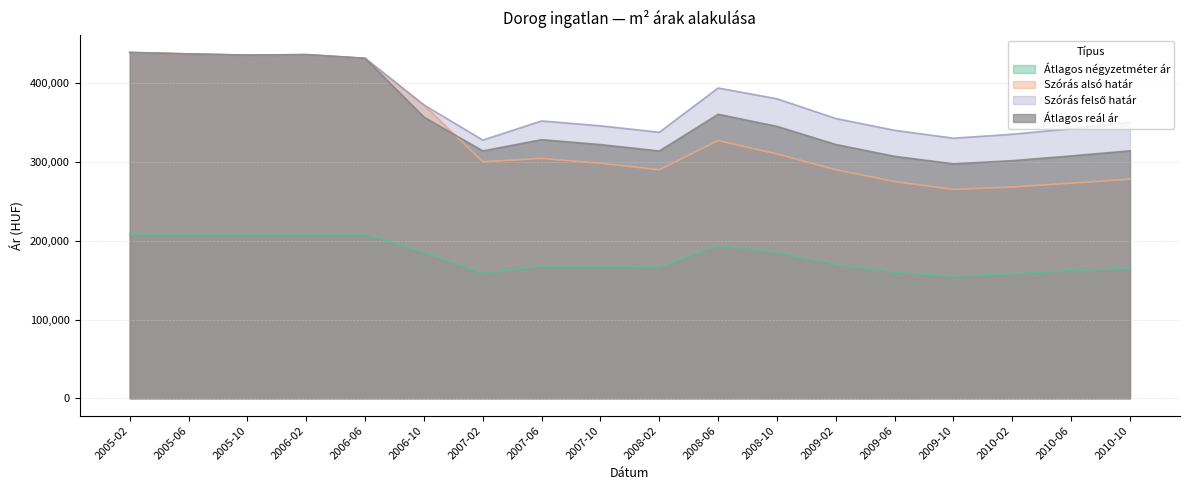

Reading left to right, transcribe all the data shown in this chart.

Átlagos négyzetméter ár: 208333	208333	208333	208333	208333	185852	158678	167781	167781	166741	193956	185000	170000	160000	155000	158000	162000	165000
Szórás alsó határ: 438730	436897	435382	435987	431342	372136	300094	304333	298168	289978	327017	310000	290000	275000	265000	268000	273000	278000
Szórás felső határ: 438730	436897	435382	435987	431342	372136	327638	351869	345704	337514	393665	380000	355000	340000	330000	335000	342000	350000
Átlagos reál ár: 438730	436897	435382	435987	431342	356734	313866	328101	321936	313746	360341	345000	322000	307000	297500	301500	307500	314000